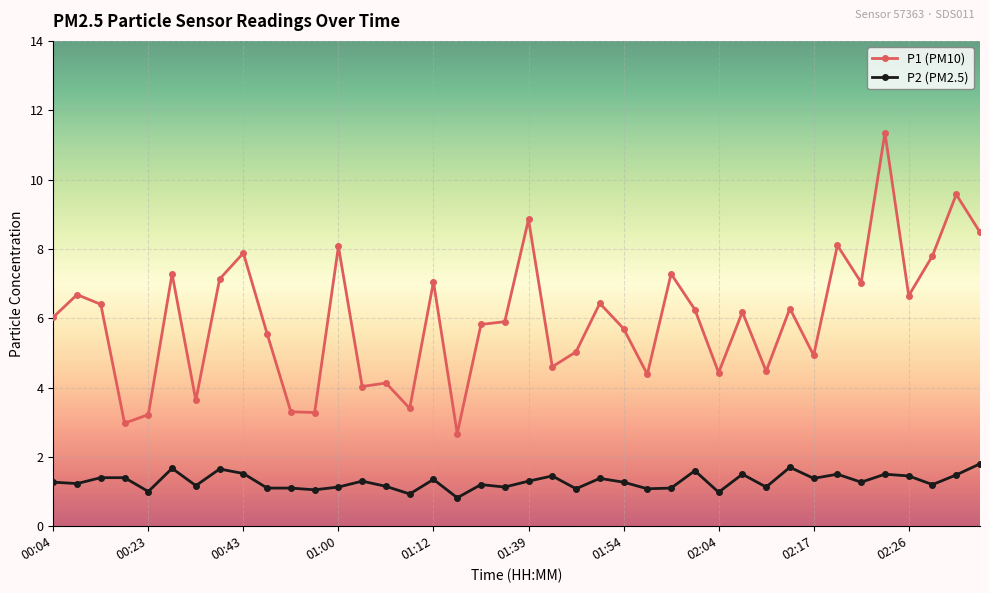

Which series has the largest total across all categories?

P1 (PM10)